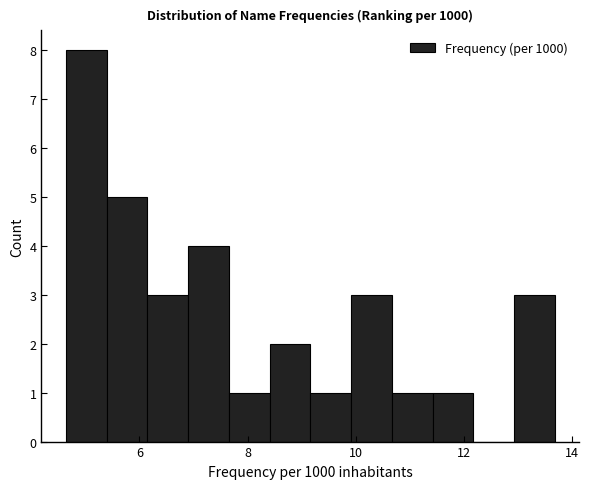

Read against the x-axis, roughly where is the centre of the tallest bar?

5.0